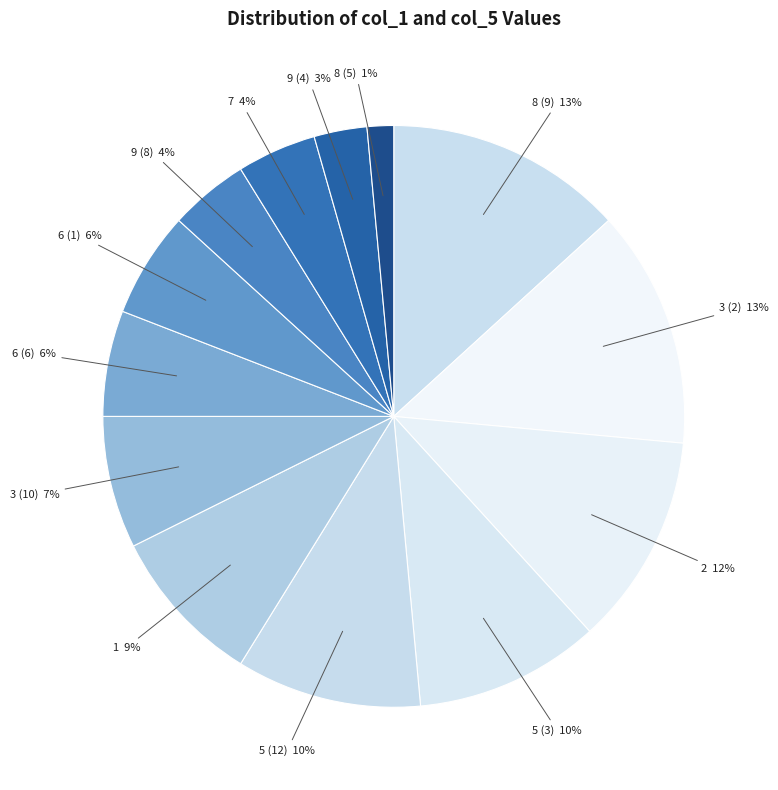

Combined, do 5 (3) and 2 account for over 50%?

No